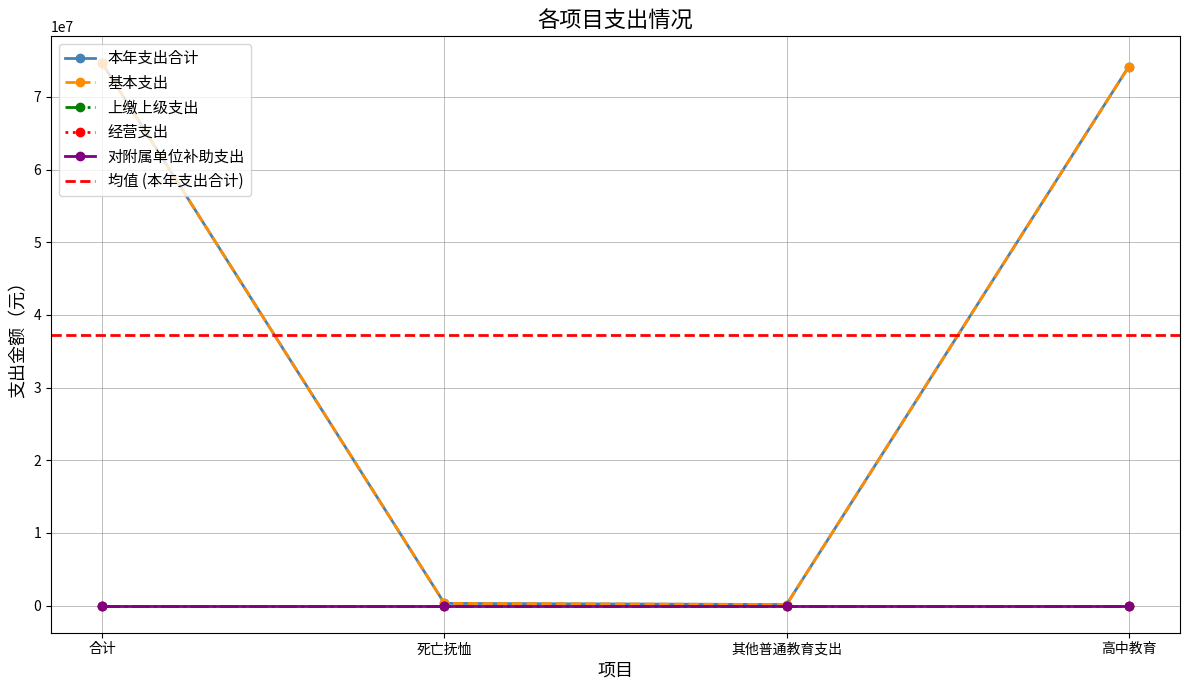

At which label does 基本支出 reach its peak?

合计